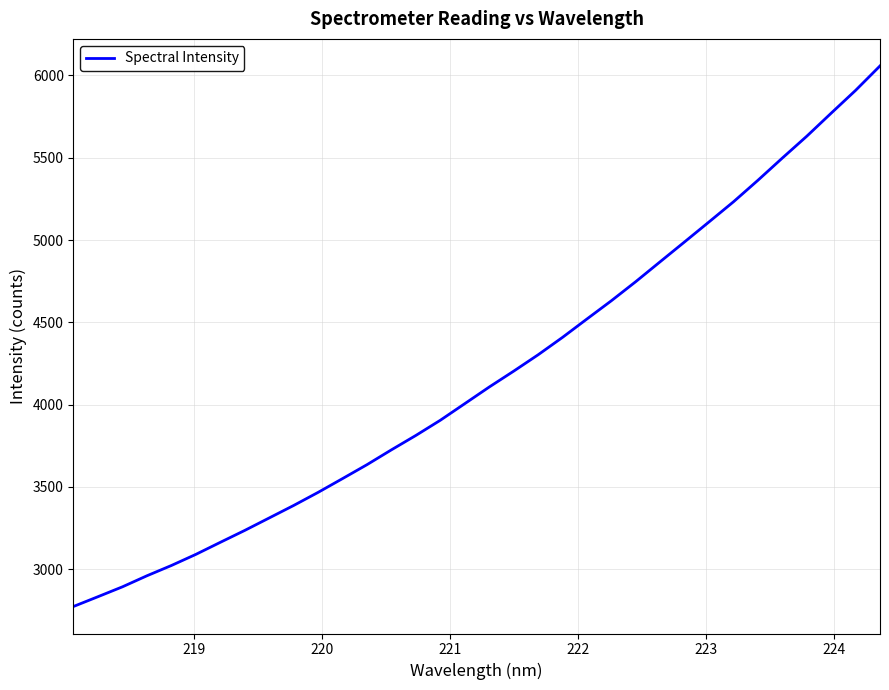

What is the greatest value displayed?

6058.1